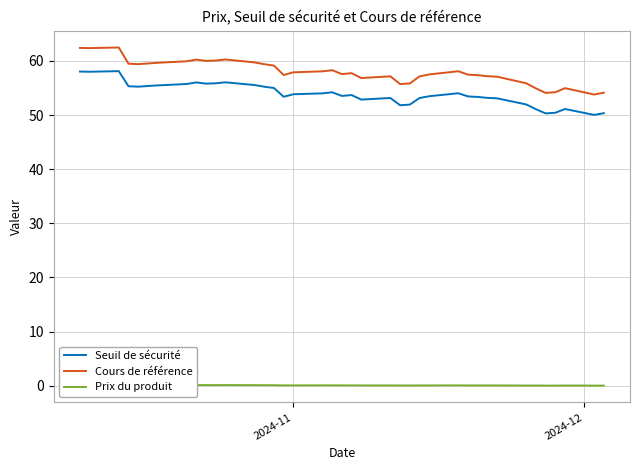

Is it true that Prix du produit equals 0.1 at 31?

False